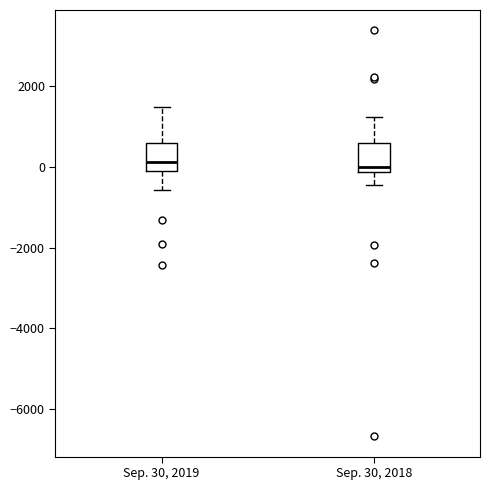

Where is the lower edge of the box for Sep. 30, 2019 on the y-axis? The values are not printed on the chart, so give them approximately, as read against the axis.

0